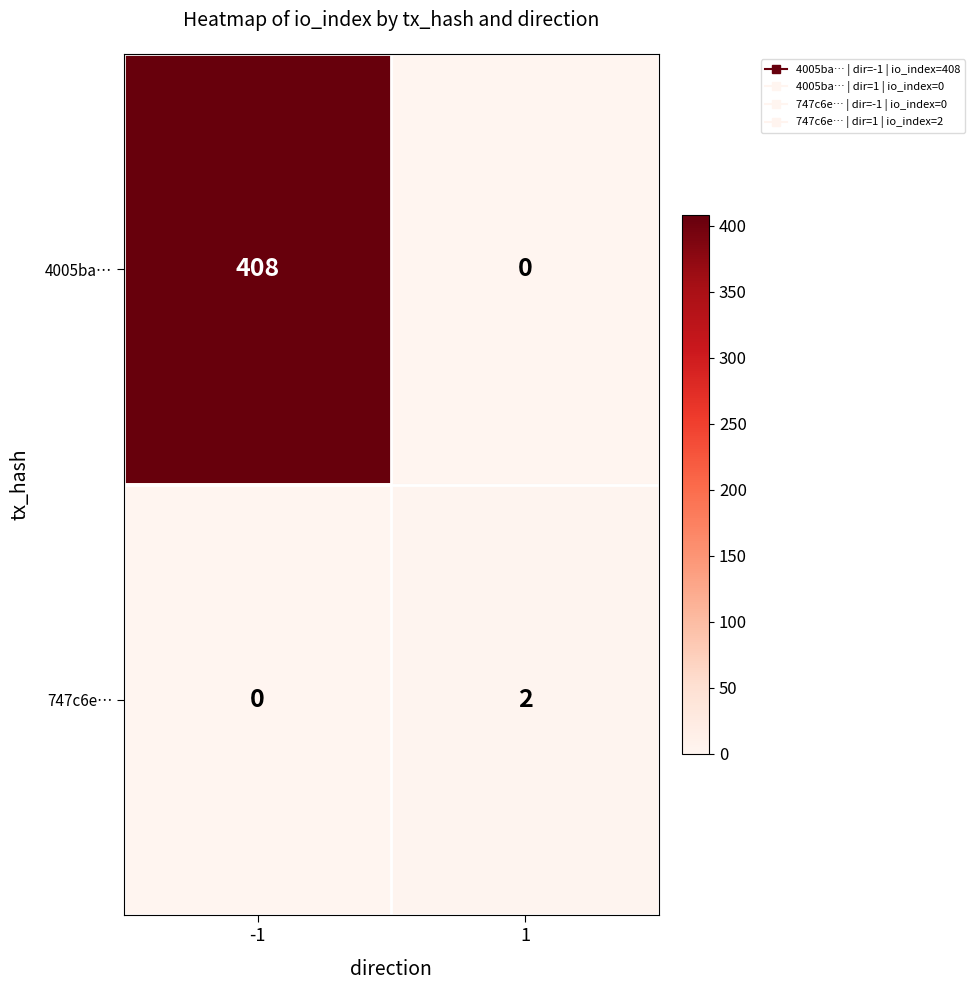

Which series changed the most between -1 and 1?

4005ba…